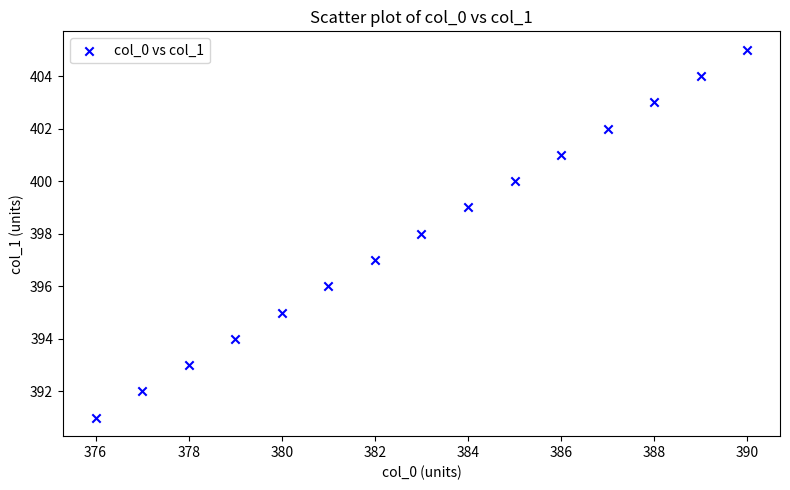

What is the range of Y values (max minus min)?

14